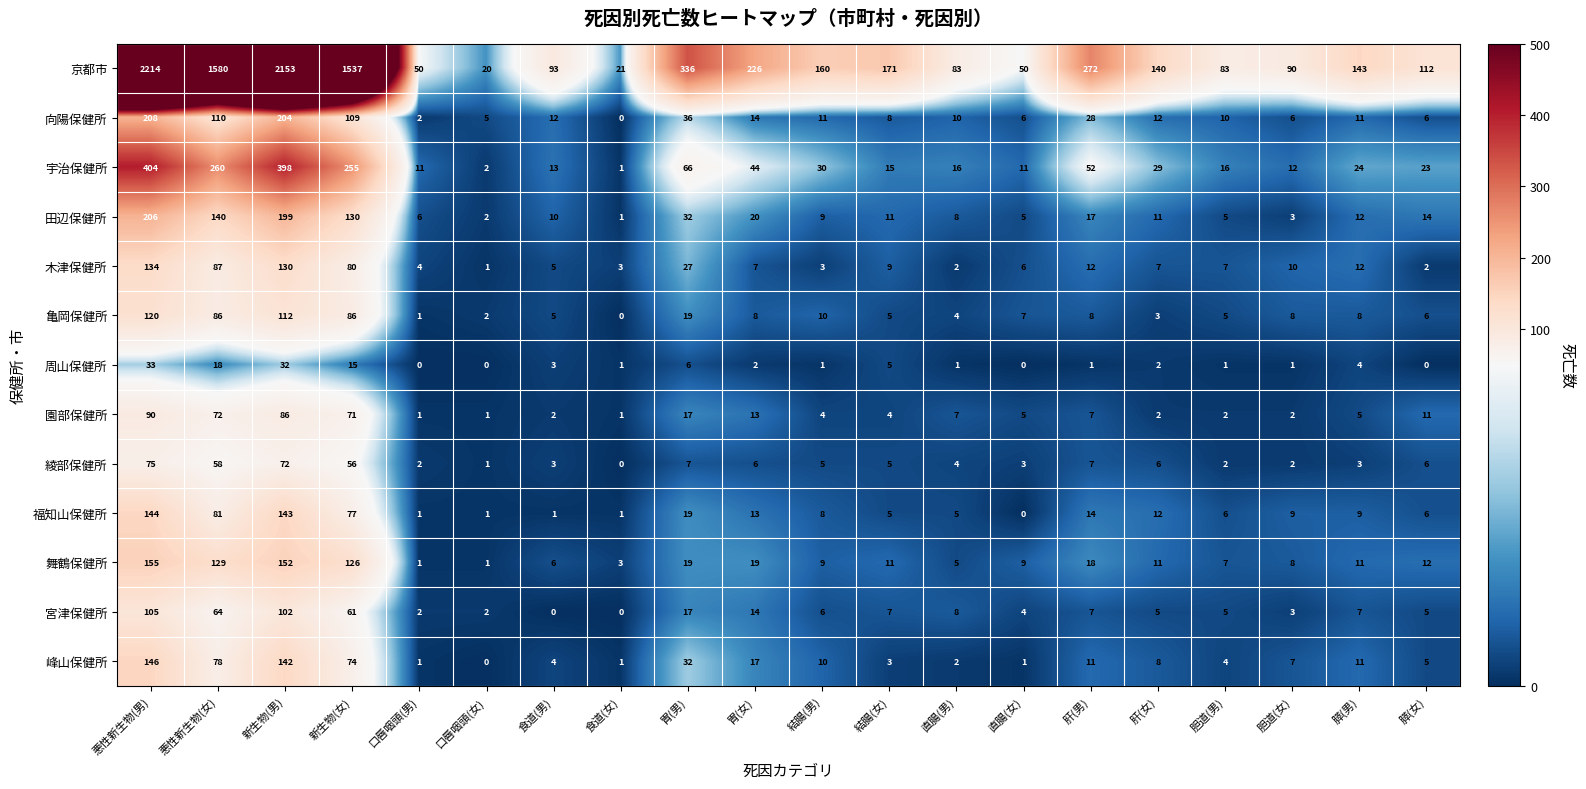

What is the difference between the maximum and second lowest values in the 福知山保健所 series?

143